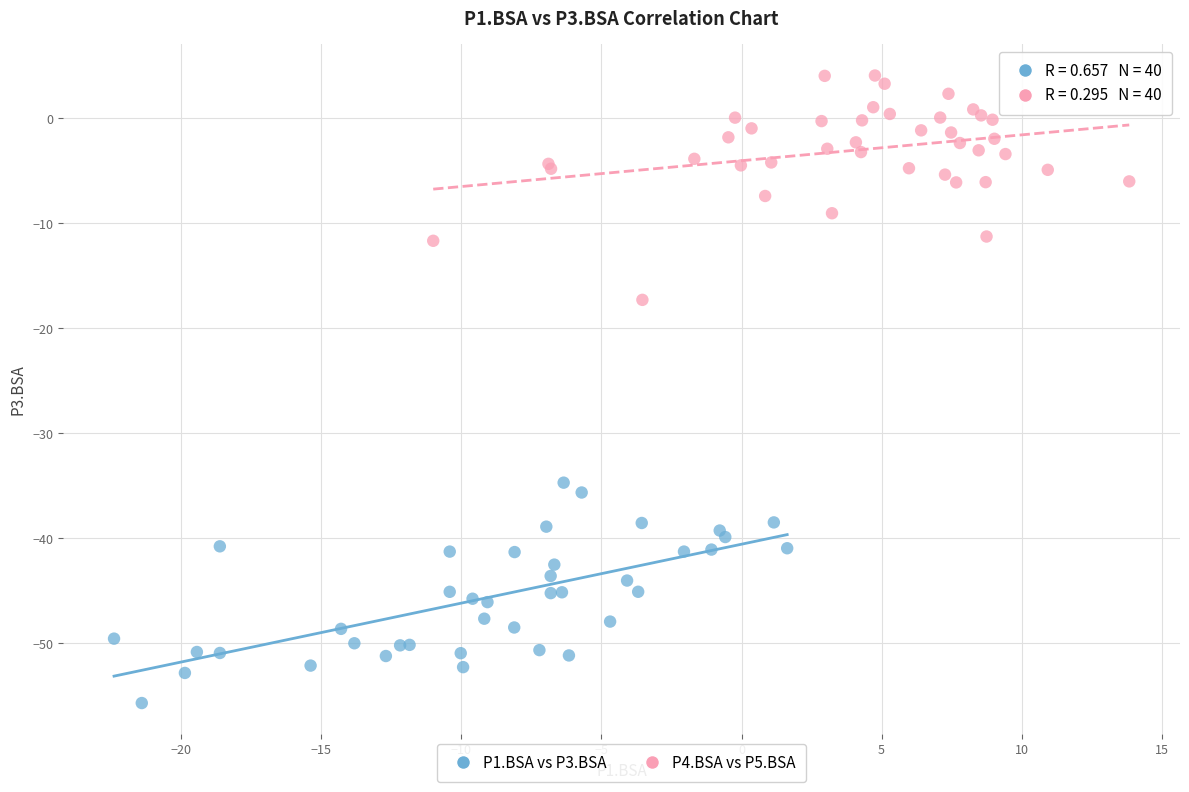

Which series contains the highest Y value?

P4.BSA vs P5.BSA